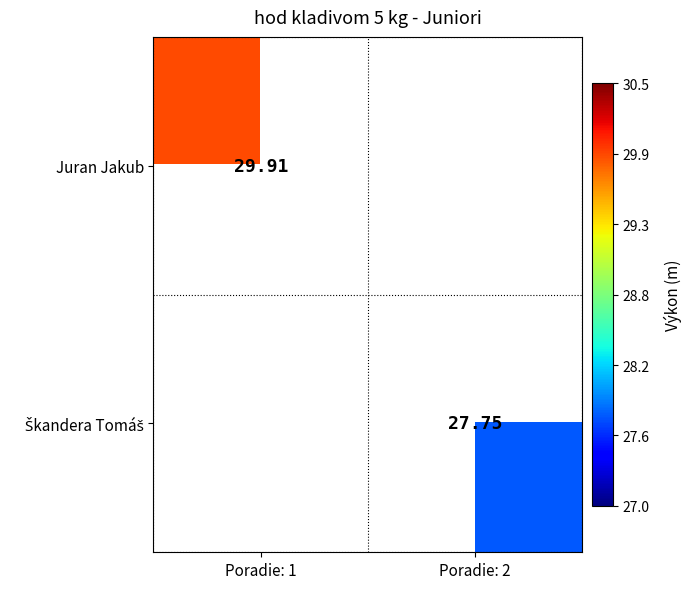

How many categories are shown in the chart?

2